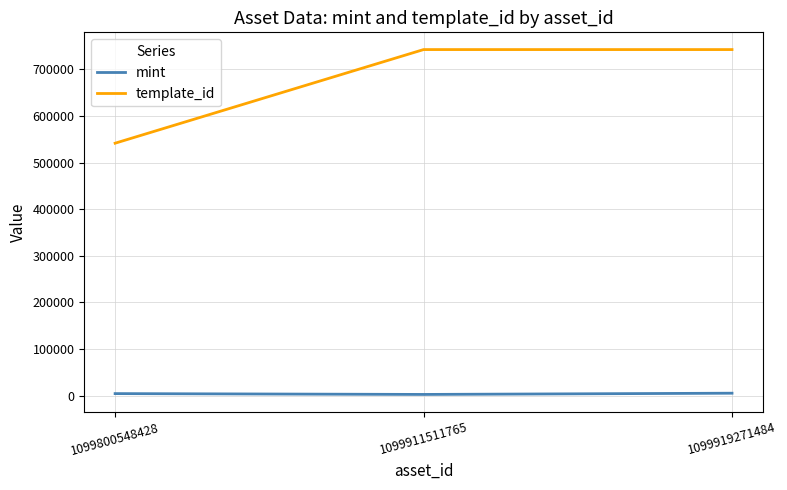

Does the chart display data point markers on the line(s)?

No